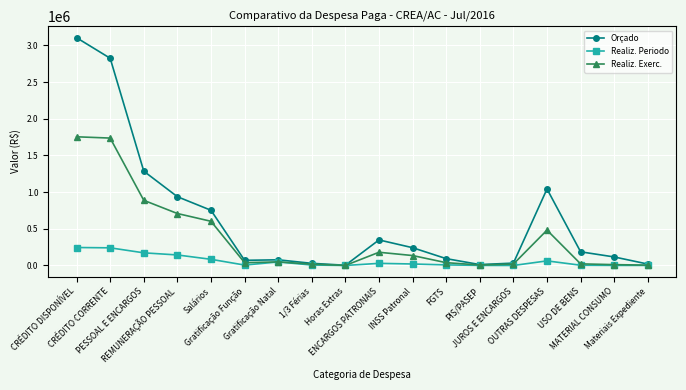

In Realiz. Periodo, how many points are higher than both neighbors (excluding endpoints)?

3